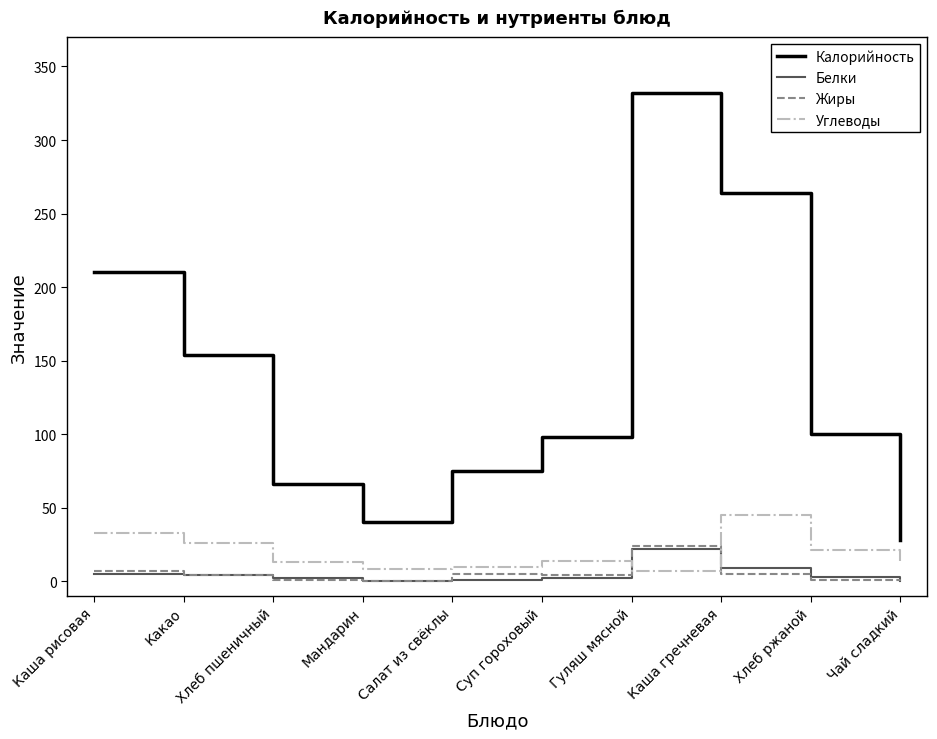

The value of Белки at Гуляш мясной is 35. True or false?

False